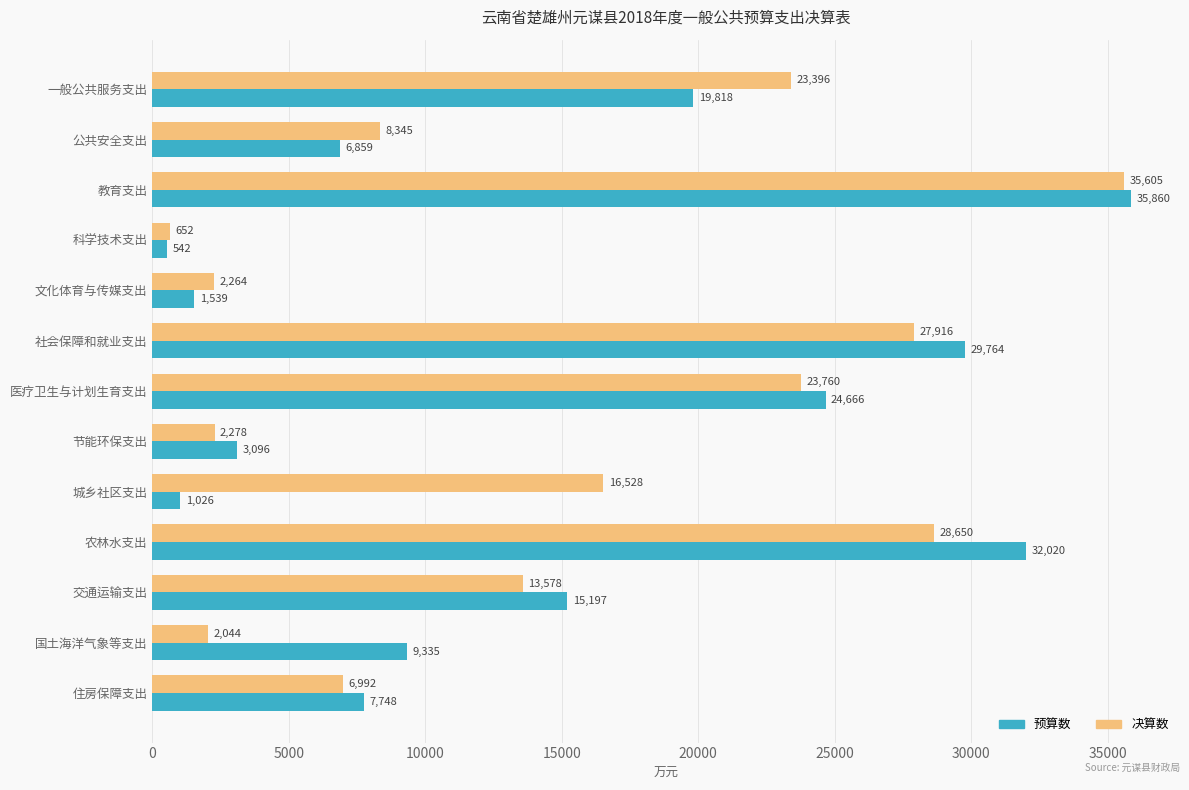

Count the number of categories in the chart.

13